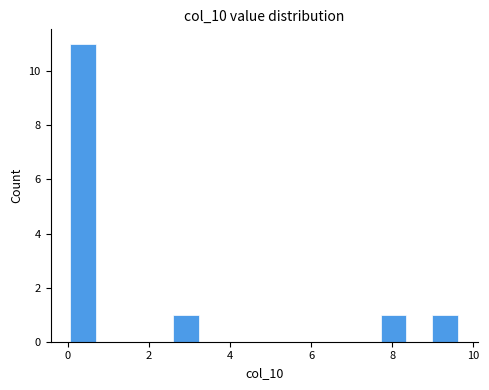

Around what value on the x-axis is the tallest bar? Give the approximate position of its centre, as read against the axis.

0.4